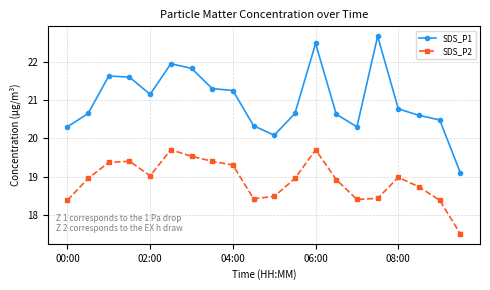

What is the value of the SDS_P2 point at the 14th from the left?

18.9